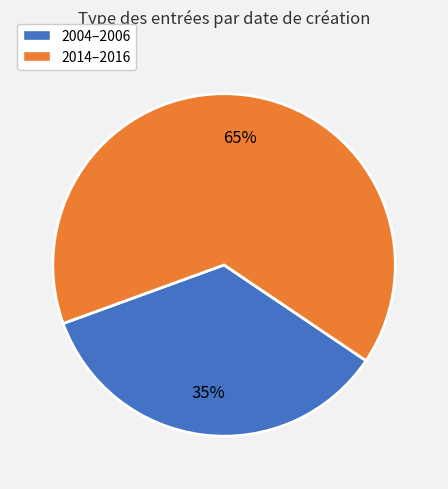

Does any single category account for the majority?

Yes